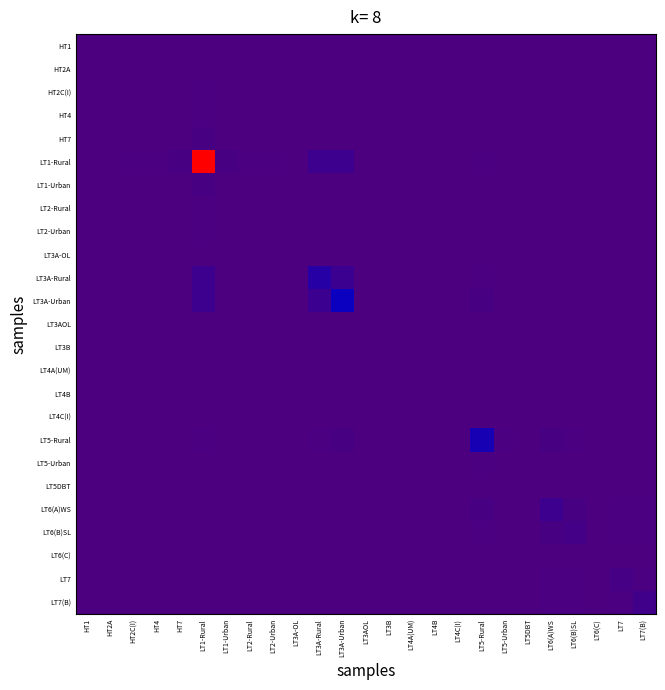

Reading left to right, list all the values displayed in this chart.

HT1: HT1=0.0	HT2A=0.0	HT2C(I)=0.0	HT4=0.0	HT7=0.0	LT1-Rural=0.0	LT1-Urban=0.0	LT2-Rural=0.0	LT2-Urban=0.0	LT3A-OL=0.0	LT3A-Rural=0.0	LT3A-Urban=0.0	LT3AOL=0.0	LT3B=0.0	LT4A(UM)=0.0	LT4B=0.0	LT4C(I)=0.0	LT5-Rural=0.0	LT5-Urban=0.0	LT5DBT=0.0	LT6(A)WS=0.0	LT6(B)SL=0.0	LT6(C)=0.0	LT7=0.0	LT7(B)=0.0
HT2A: HT1=0.0	HT2A=0.0	HT2C(I)=0.0	HT4=0.0	HT7=0.0	LT1-Rural=0.0	LT1-Urban=0.0	LT2-Rural=0.0	LT2-Urban=0.0	LT3A-OL=0.0	LT3A-Rural=0.0	LT3A-Urban=0.0	LT3AOL=0.0	LT3B=0.0	LT4A(UM)=0.0	LT4B=0.0	LT4C(I)=0.0	LT5-Rural=0.0	LT5-Urban=0.0	LT5DBT=0.0	LT6(A)WS=0.0	LT6(B)SL=0.0	LT6(C)=0.0	LT7=0.0	LT7(B)=0.0
HT2C(I): HT1=0.0	HT2A=0.0	HT2C(I)=0.0	HT4=0.0	HT7=0.0	LT1-Rural=0.0	LT1-Urban=0.0	LT2-Rural=0.0	LT2-Urban=0.0	LT3A-OL=0.0	LT3A-Rural=0.0	LT3A-Urban=0.0	LT3AOL=0.0	LT3B=0.0	LT4A(UM)=0.0	LT4B=0.0	LT4C(I)=0.0	LT5-Rural=0.0	LT5-Urban=0.0	LT5DBT=0.0	LT6(A)WS=0.0	LT6(B)SL=0.0	LT6(C)=0.0	LT7=0.0	LT7(B)=0.0
HT4: HT1=0.0	HT2A=0.0	HT2C(I)=0.0	HT4=0.0	HT7=0.0	LT1-Rural=0.0	LT1-Urban=0.0	LT2-Rural=0.0	LT2-Urban=0.0	LT3A-OL=0.0	LT3A-Rural=0.0	LT3A-Urban=0.0	LT3AOL=0.0	LT3B=0.0	LT4A(UM)=0.0	LT4B=0.0	LT4C(I)=0.0	LT5-Rural=0.0	LT5-Urban=0.0	LT5DBT=0.0	LT6(A)WS=0.0	LT6(B)SL=0.0	LT6(C)=0.0	LT7=0.0	LT7(B)=0.0
HT7: HT1=0.0	HT2A=0.0	HT2C(I)=0.0	HT4=0.0	HT7=0.0	LT1-Rural=0.0	LT1-Urban=0.0	LT2-Rural=0.0	LT2-Urban=0.0	LT3A-OL=0.0	LT3A-Rural=0.0	LT3A-Urban=0.0	LT3AOL=0.0	LT3B=0.0	LT4A(UM)=0.0	LT4B=0.0	LT4C(I)=0.0	LT5-Rural=0.0	LT5-Urban=0.0	LT5DBT=0.0	LT6(A)WS=0.0	LT6(B)SL=0.0	LT6(C)=0.0	LT7=0.0	LT7(B)=0.0
LT1-Rural: HT1=0.0	HT2A=0.0	HT2C(I)=0.0	HT4=0.0	HT7=0.0	LT1-Rural=1.0	LT1-Urban=0.0	LT2-Rural=0.0	LT2-Urban=0.0	LT3A-OL=0.0	LT3A-Rural=0.0	LT3A-Urban=0.0	LT3AOL=0.0	LT3B=0.0	LT4A(UM)=0.0	LT4B=0.0	LT4C(I)=0.0	LT5-Rural=0.0	LT5-Urban=0.0	LT5DBT=0.0	LT6(A)WS=0.0	LT6(B)SL=0.0	LT6(C)=0.0	LT7=0.0	LT7(B)=0.0
LT1-Urban: HT1=0.0	HT2A=0.0	HT2C(I)=0.0	HT4=0.0	HT7=0.0	LT1-Rural=0.0	LT1-Urban=0.0	LT2-Rural=0.0	LT2-Urban=0.0	LT3A-OL=0.0	LT3A-Rural=0.0	LT3A-Urban=0.0	LT3AOL=0.0	LT3B=0.0	LT4A(UM)=0.0	LT4B=0.0	LT4C(I)=0.0	LT5-Rural=0.0	LT5-Urban=0.0	LT5DBT=0.0	LT6(A)WS=0.0	LT6(B)SL=0.0	LT6(C)=0.0	LT7=0.0	LT7(B)=0.0
LT2-Rural: HT1=0.0	HT2A=0.0	HT2C(I)=0.0	HT4=0.0	HT7=0.0	LT1-Rural=0.0	LT1-Urban=0.0	LT2-Rural=0.0	LT2-Urban=0.0	LT3A-OL=0.0	LT3A-Rural=0.0	LT3A-Urban=0.0	LT3AOL=0.0	LT3B=0.0	LT4A(UM)=0.0	LT4B=0.0	LT4C(I)=0.0	LT5-Rural=0.0	LT5-Urban=0.0	LT5DBT=0.0	LT6(A)WS=0.0	LT6(B)SL=0.0	LT6(C)=0.0	LT7=0.0	LT7(B)=0.0
LT2-Urban: HT1=0.0	HT2A=0.0	HT2C(I)=0.0	HT4=0.0	HT7=0.0	LT1-Rural=0.0	LT1-Urban=0.0	LT2-Rural=0.0	LT2-Urban=0.0	LT3A-OL=0.0	LT3A-Rural=0.0	LT3A-Urban=0.0	LT3AOL=0.0	LT3B=0.0	LT4A(UM)=0.0	LT4B=0.0	LT4C(I)=0.0	LT5-Rural=0.0	LT5-Urban=0.0	LT5DBT=0.0	LT6(A)WS=0.0	LT6(B)SL=0.0	LT6(C)=0.0	LT7=0.0	LT7(B)=0.0
LT3A-OL: HT1=0.0	HT2A=0.0	HT2C(I)=0.0	HT4=0.0	HT7=0.0	LT1-Rural=0.0	LT1-Urban=0.0	LT2-Rural=0.0	LT2-Urban=0.0	LT3A-OL=0.0	LT3A-Rural=0.0	LT3A-Urban=0.0	LT3AOL=0.0	LT3B=0.0	LT4A(UM)=0.0	LT4B=0.0	LT4C(I)=0.0	LT5-Rural=0.0	LT5-Urban=0.0	LT5DBT=0.0	LT6(A)WS=0.0	LT6(B)SL=0.0	LT6(C)=0.0	LT7=0.0	LT7(B)=0.0
LT3A-Rural: HT1=0.0	HT2A=0.0	HT2C(I)=0.0	HT4=0.0	HT7=0.0	LT1-Rural=0.0	LT1-Urban=0.0	LT2-Rural=0.0	LT2-Urban=0.0	LT3A-OL=0.0	LT3A-Rural=0.1	LT3A-Urban=0.0	LT3AOL=0.0	LT3B=0.0	LT4A(UM)=0.0	LT4B=0.0	LT4C(I)=0.0	LT5-Rural=0.0	LT5-Urban=0.0	LT5DBT=0.0	LT6(A)WS=0.0	LT6(B)SL=0.0	LT6(C)=0.0	LT7=0.0	LT7(B)=0.0
LT3A-Urban: HT1=0.0	HT2A=0.0	HT2C(I)=0.0	HT4=0.0	HT7=0.0	LT1-Rural=0.0	LT1-Urban=0.0	LT2-Rural=0.0	LT2-Urban=0.0	LT3A-OL=0.0	LT3A-Rural=0.0	LT3A-Urban=0.1	LT3AOL=0.0	LT3B=0.0	LT4A(UM)=0.0	LT4B=0.0	LT4C(I)=0.0	LT5-Rural=0.0	LT5-Urban=0.0	LT5DBT=0.0	LT6(A)WS=0.0	LT6(B)SL=0.0	LT6(C)=0.0	LT7=0.0	LT7(B)=0.0
LT3AOL: HT1=0.0	HT2A=0.0	HT2C(I)=0.0	HT4=0.0	HT7=0.0	LT1-Rural=0.0	LT1-Urban=0.0	LT2-Rural=0.0	LT2-Urban=0.0	LT3A-OL=0.0	LT3A-Rural=0.0	LT3A-Urban=0.0	LT3AOL=0.0	LT3B=0.0	LT4A(UM)=0.0	LT4B=0.0	LT4C(I)=0.0	LT5-Rural=0.0	LT5-Urban=0.0	LT5DBT=0.0	LT6(A)WS=0.0	LT6(B)SL=0.0	LT6(C)=0.0	LT7=0.0	LT7(B)=0.0
LT3B: HT1=0.0	HT2A=0.0	HT2C(I)=0.0	HT4=0.0	HT7=0.0	LT1-Rural=0.0	LT1-Urban=0.0	LT2-Rural=0.0	LT2-Urban=0.0	LT3A-OL=0.0	LT3A-Rural=0.0	LT3A-Urban=0.0	LT3AOL=0.0	LT3B=0.0	LT4A(UM)=0.0	LT4B=0.0	LT4C(I)=0.0	LT5-Rural=0.0	LT5-Urban=0.0	LT5DBT=0.0	LT6(A)WS=0.0	LT6(B)SL=0.0	LT6(C)=0.0	LT7=0.0	LT7(B)=0.0
LT4A(UM): HT1=0.0	HT2A=0.0	HT2C(I)=0.0	HT4=0.0	HT7=0.0	LT1-Rural=0.0	LT1-Urban=0.0	LT2-Rural=0.0	LT2-Urban=0.0	LT3A-OL=0.0	LT3A-Rural=0.0	LT3A-Urban=0.0	LT3AOL=0.0	LT3B=0.0	LT4A(UM)=0.0	LT4B=0.0	LT4C(I)=0.0	LT5-Rural=0.0	LT5-Urban=0.0	LT5DBT=0.0	LT6(A)WS=0.0	LT6(B)SL=0.0	LT6(C)=0.0	LT7=0.0	LT7(B)=0.0
LT4B: HT1=0.0	HT2A=0.0	HT2C(I)=0.0	HT4=0.0	HT7=0.0	LT1-Rural=0.0	LT1-Urban=0.0	LT2-Rural=0.0	LT2-Urban=0.0	LT3A-OL=0.0	LT3A-Rural=0.0	LT3A-Urban=0.0	LT3AOL=0.0	LT3B=0.0	LT4A(UM)=0.0	LT4B=0.0	LT4C(I)=0.0	LT5-Rural=0.0	LT5-Urban=0.0	LT5DBT=0.0	LT6(A)WS=0.0	LT6(B)SL=0.0	LT6(C)=0.0	LT7=0.0	LT7(B)=0.0
LT4C(I): HT1=0.0	HT2A=0.0	HT2C(I)=0.0	HT4=0.0	HT7=0.0	LT1-Rural=0.0	LT1-Urban=0.0	LT2-Rural=0.0	LT2-Urban=0.0	LT3A-OL=0.0	LT3A-Rural=0.0	LT3A-Urban=0.0	LT3AOL=0.0	LT3B=0.0	LT4A(UM)=0.0	LT4B=0.0	LT4C(I)=0.0	LT5-Rural=0.0	LT5-Urban=0.0	LT5DBT=0.0	LT6(A)WS=0.0	LT6(B)SL=0.0	LT6(C)=0.0	LT7=0.0	LT7(B)=0.0
LT5-Rural: HT1=0.0	HT2A=0.0	HT2C(I)=0.0	HT4=0.0	HT7=0.0	LT1-Rural=0.0	LT1-Urban=0.0	LT2-Rural=0.0	LT2-Urban=0.0	LT3A-OL=0.0	LT3A-Rural=0.0	LT3A-Urban=0.0	LT3AOL=0.0	LT3B=0.0	LT4A(UM)=0.0	LT4B=0.0	LT4C(I)=0.0	LT5-Rural=0.1	LT5-Urban=0.0	LT5DBT=0.0	LT6(A)WS=0.0	LT6(B)SL=0.0	LT6(C)=0.0	LT7=0.0	LT7(B)=0.0
LT5-Urban: HT1=0.0	HT2A=0.0	HT2C(I)=0.0	HT4=0.0	HT7=0.0	LT1-Rural=0.0	LT1-Urban=0.0	LT2-Rural=0.0	LT2-Urban=0.0	LT3A-OL=0.0	LT3A-Rural=0.0	LT3A-Urban=0.0	LT3AOL=0.0	LT3B=0.0	LT4A(UM)=0.0	LT4B=0.0	LT4C(I)=0.0	LT5-Rural=0.0	LT5-Urban=0.0	LT5DBT=0.0	LT6(A)WS=0.0	LT6(B)SL=0.0	LT6(C)=0.0	LT7=0.0	LT7(B)=0.0
LT5DBT: HT1=0.0	HT2A=0.0	HT2C(I)=0.0	HT4=0.0	HT7=0.0	LT1-Rural=0.0	LT1-Urban=0.0	LT2-Rural=0.0	LT2-Urban=0.0	LT3A-OL=0.0	LT3A-Rural=0.0	LT3A-Urban=0.0	LT3AOL=0.0	LT3B=0.0	LT4A(UM)=0.0	LT4B=0.0	LT4C(I)=0.0	LT5-Rural=0.0	LT5-Urban=0.0	LT5DBT=0.0	LT6(A)WS=0.0	LT6(B)SL=0.0	LT6(C)=0.0	LT7=0.0	LT7(B)=0.0
LT6(A)WS: HT1=0.0	HT2A=0.0	HT2C(I)=0.0	HT4=0.0	HT7=0.0	LT1-Rural=0.0	LT1-Urban=0.0	LT2-Rural=0.0	LT2-Urban=0.0	LT3A-OL=0.0	LT3A-Rural=0.0	LT3A-Urban=0.0	LT3AOL=0.0	LT3B=0.0	LT4A(UM)=0.0	LT4B=0.0	LT4C(I)=0.0	LT5-Rural=0.0	LT5-Urban=0.0	LT5DBT=0.0	LT6(A)WS=0.0	LT6(B)SL=0.0	LT6(C)=0.0	LT7=0.0	LT7(B)=0.0
LT6(B)SL: HT1=0.0	HT2A=0.0	HT2C(I)=0.0	HT4=0.0	HT7=0.0	LT1-Rural=0.0	LT1-Urban=0.0	LT2-Rural=0.0	LT2-Urban=0.0	LT3A-OL=0.0	LT3A-Rural=0.0	LT3A-Urban=0.0	LT3AOL=0.0	LT3B=0.0	LT4A(UM)=0.0	LT4B=0.0	LT4C(I)=0.0	LT5-Rural=0.0	LT5-Urban=0.0	LT5DBT=0.0	LT6(A)WS=0.0	LT6(B)SL=0.0	LT6(C)=0.0	LT7=0.0	LT7(B)=0.0
LT6(C): HT1=0.0	HT2A=0.0	HT2C(I)=0.0	HT4=0.0	HT7=0.0	LT1-Rural=0.0	LT1-Urban=0.0	LT2-Rural=0.0	LT2-Urban=0.0	LT3A-OL=0.0	LT3A-Rural=0.0	LT3A-Urban=0.0	LT3AOL=0.0	LT3B=0.0	LT4A(UM)=0.0	LT4B=0.0	LT4C(I)=0.0	LT5-Rural=0.0	LT5-Urban=0.0	LT5DBT=0.0	LT6(A)WS=0.0	LT6(B)SL=0.0	LT6(C)=0.0	LT7=0.0	LT7(B)=0.0
LT7: HT1=0.0	HT2A=0.0	HT2C(I)=0.0	HT4=0.0	HT7=0.0	LT1-Rural=0.0	LT1-Urban=0.0	LT2-Rural=0.0	LT2-Urban=0.0	LT3A-OL=0.0	LT3A-Rural=0.0	LT3A-Urban=0.0	LT3AOL=0.0	LT3B=0.0	LT4A(UM)=0.0	LT4B=0.0	LT4C(I)=0.0	LT5-Rural=0.0	LT5-Urban=0.0	LT5DBT=0.0	LT6(A)WS=0.0	LT6(B)SL=0.0	LT6(C)=0.0	LT7=0.0	LT7(B)=0.0
LT7(B): HT1=0.0	HT2A=0.0	HT2C(I)=0.0	HT4=0.0	HT7=0.0	LT1-Rural=0.0	LT1-Urban=0.0	LT2-Rural=0.0	LT2-Urban=0.0	LT3A-OL=0.0	LT3A-Rural=0.0	LT3A-Urban=0.0	LT3AOL=0.0	LT3B=0.0	LT4A(UM)=0.0	LT4B=0.0	LT4C(I)=0.0	LT5-Rural=0.0	LT5-Urban=0.0	LT5DBT=0.0	LT6(A)WS=0.0	LT6(B)SL=0.0	LT6(C)=0.0	LT7=0.0	LT7(B)=0.0